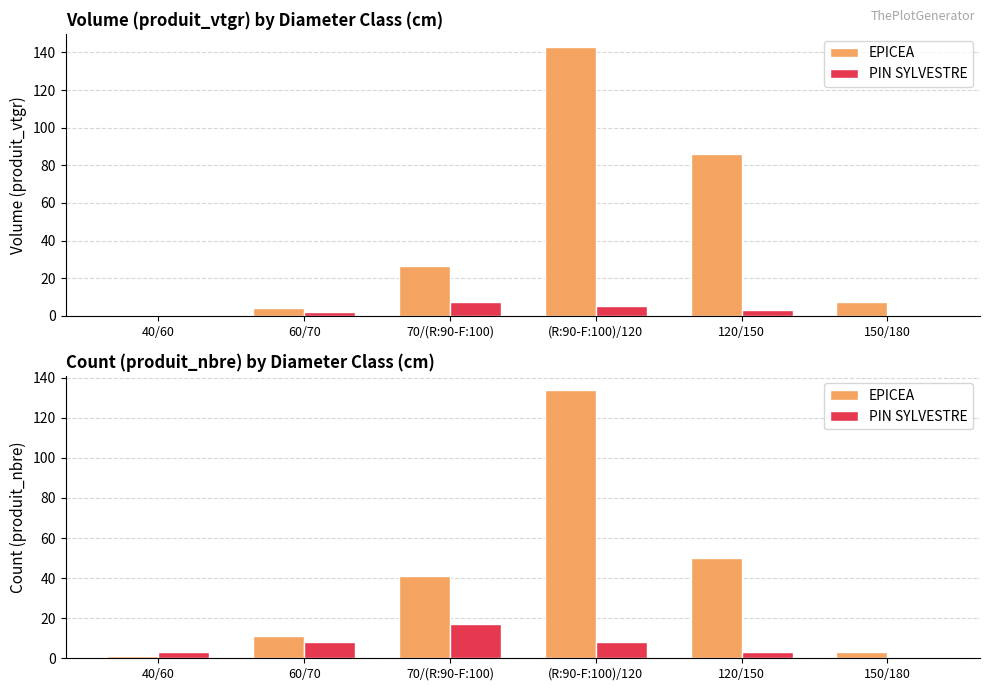

Which label corresponds to the smallest value in the chart?

150/180